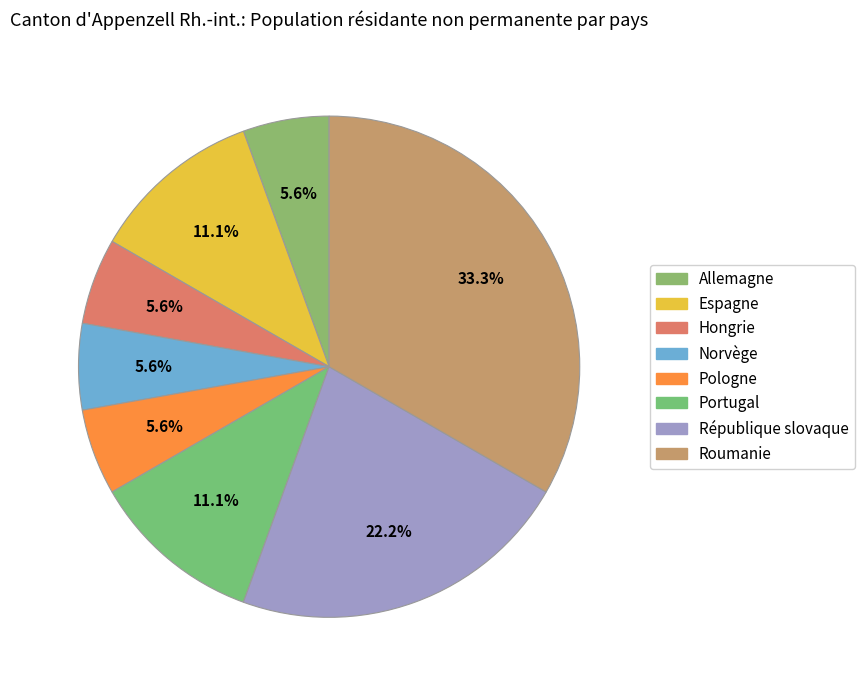

To the nearest percent, what is the combined percentage of Espagne and Pologne?

17%